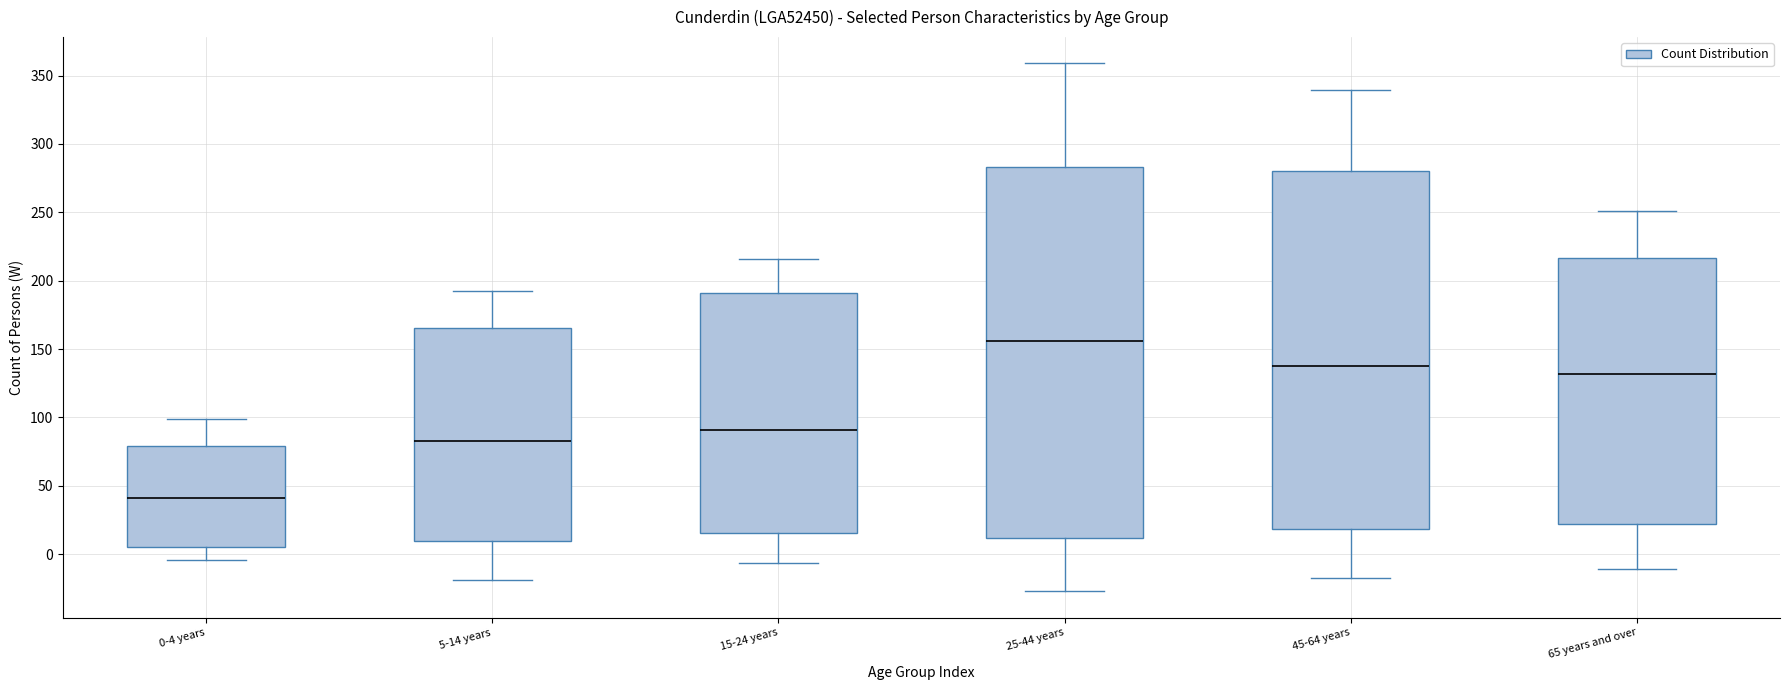

Where does the median line of the box for 45-64 years sit on the y-axis? The values are not printed on the chart, so give them approximately, as read against the axis.

140